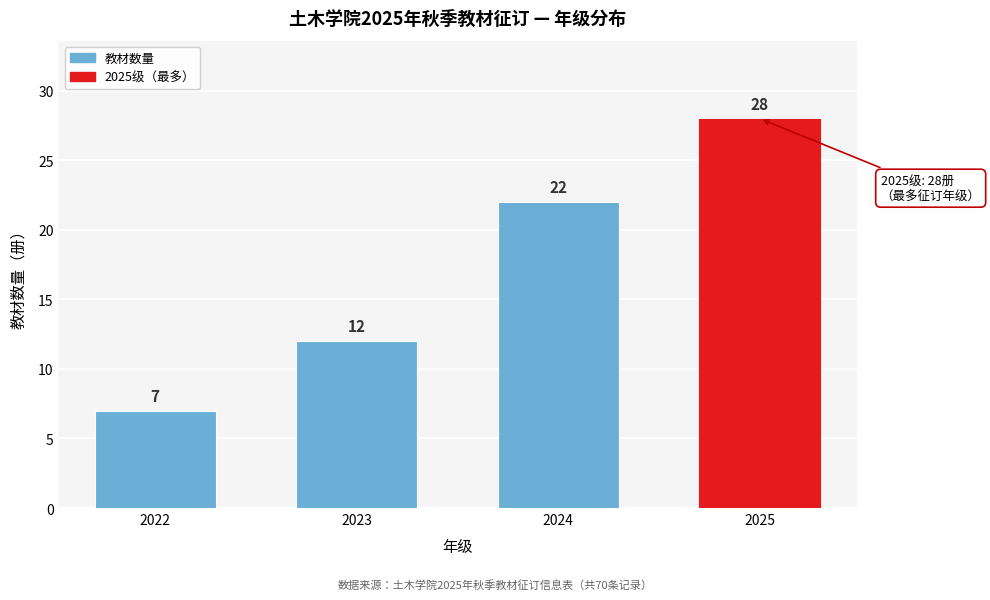

Reading right to left, what are all the values shown in this chart?

2025=28	2024=22	2023=12	2022=7